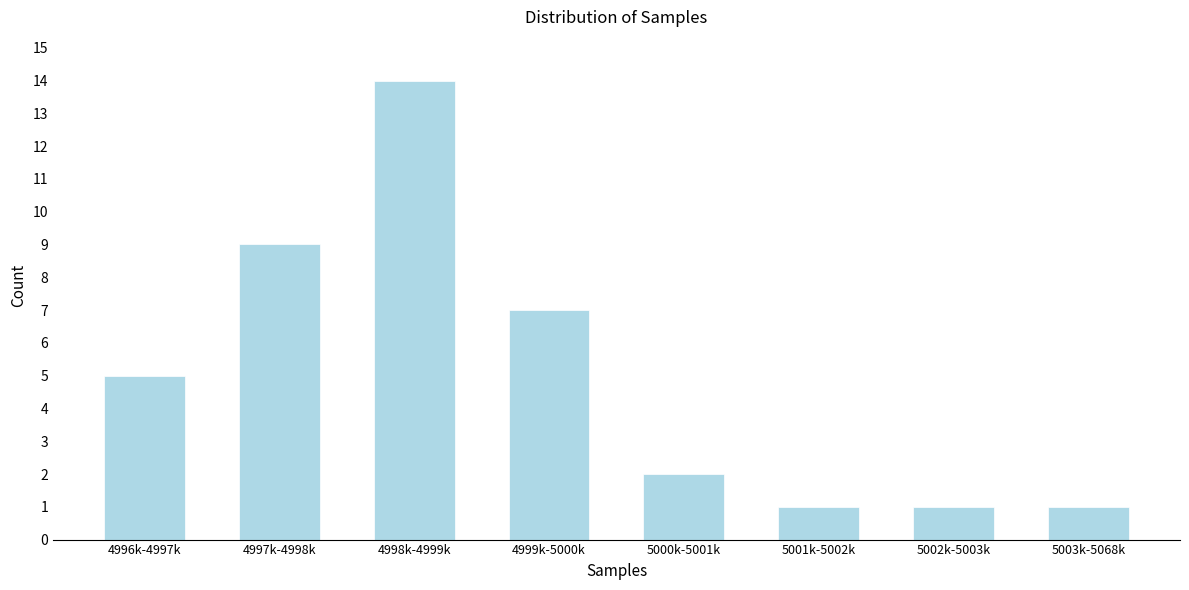

Reading left to right, list all the values displayed in this chart.

4996k-4997k=5	4997k-4998k=9	4998k-4999k=14	4999k-5000k=7	5000k-5001k=2	5001k-5002k=1	5002k-5003k=1	5003k-5068k=1